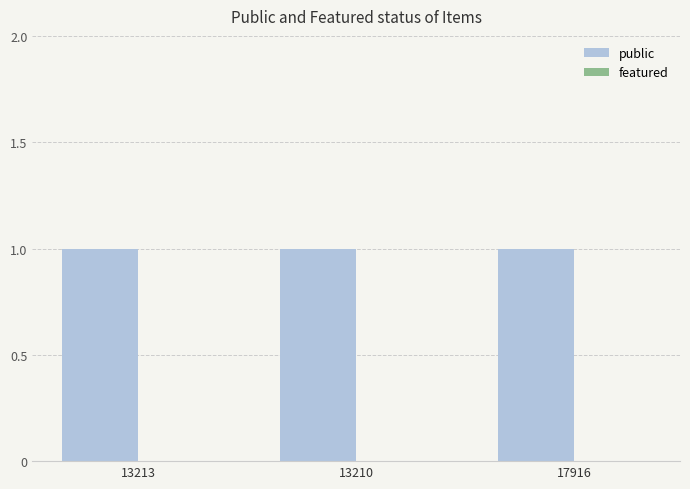

What is the label of the 3rd bar from the right?

13213